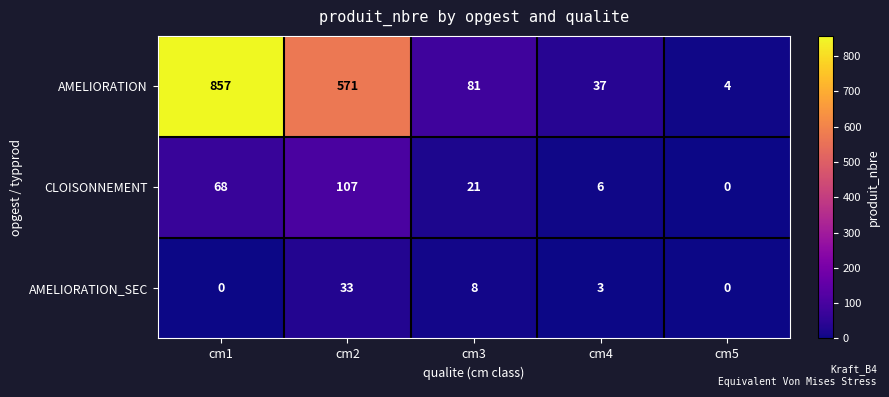

At which category is the sum across all series the highest?

cm1